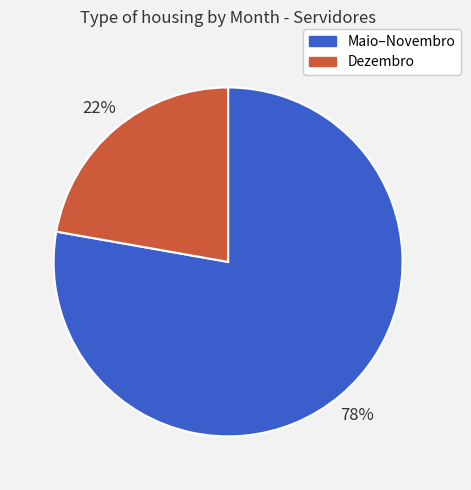

Is there a majority slice in this chart?

Yes